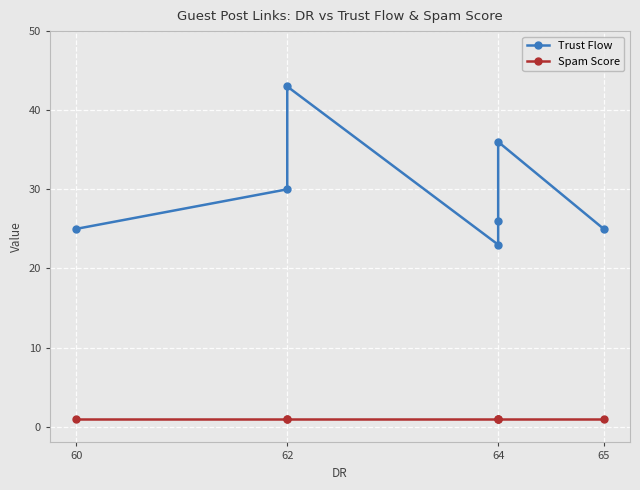

At which category is the sum across all series the highest?

62